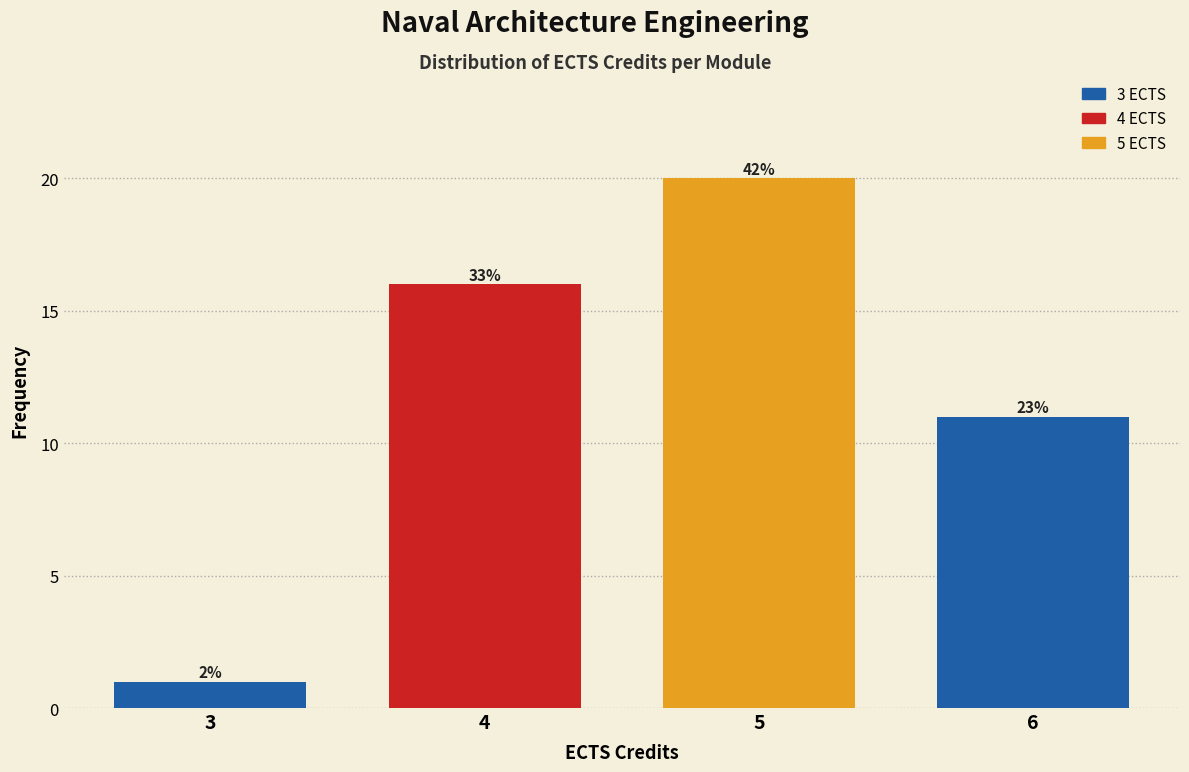

How many bars are there in total?

4